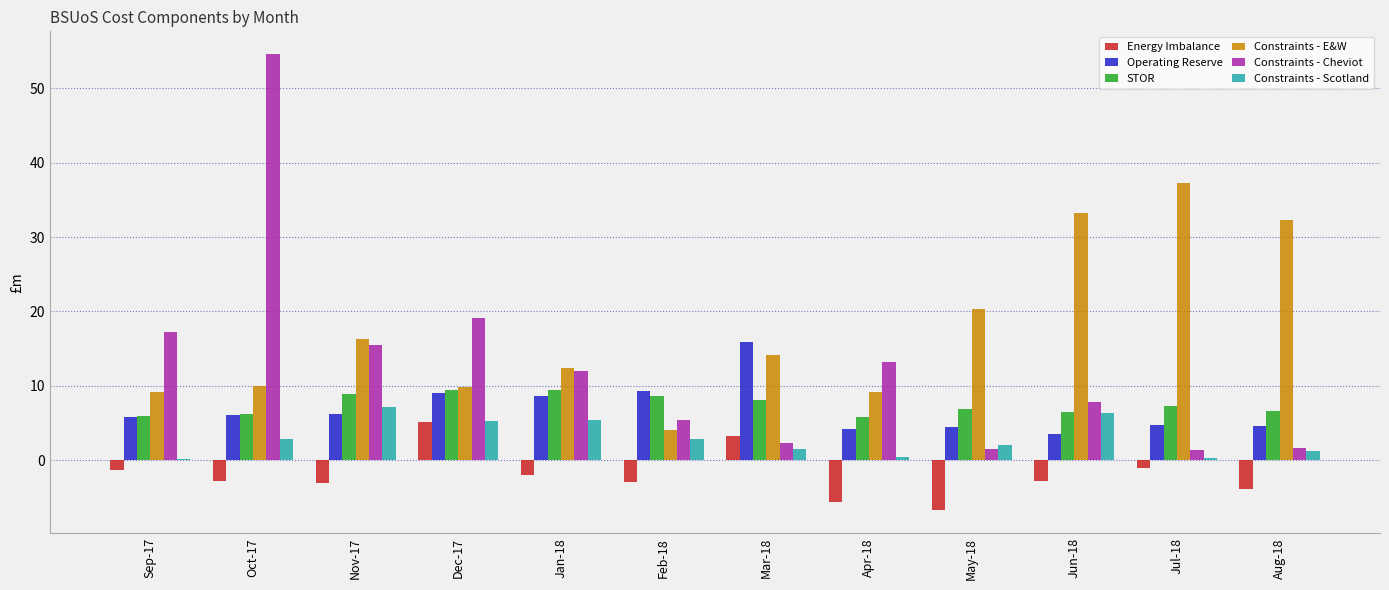

What is the sum of the Constraints - Scotland values at Nov-17 and May-18?

9.2